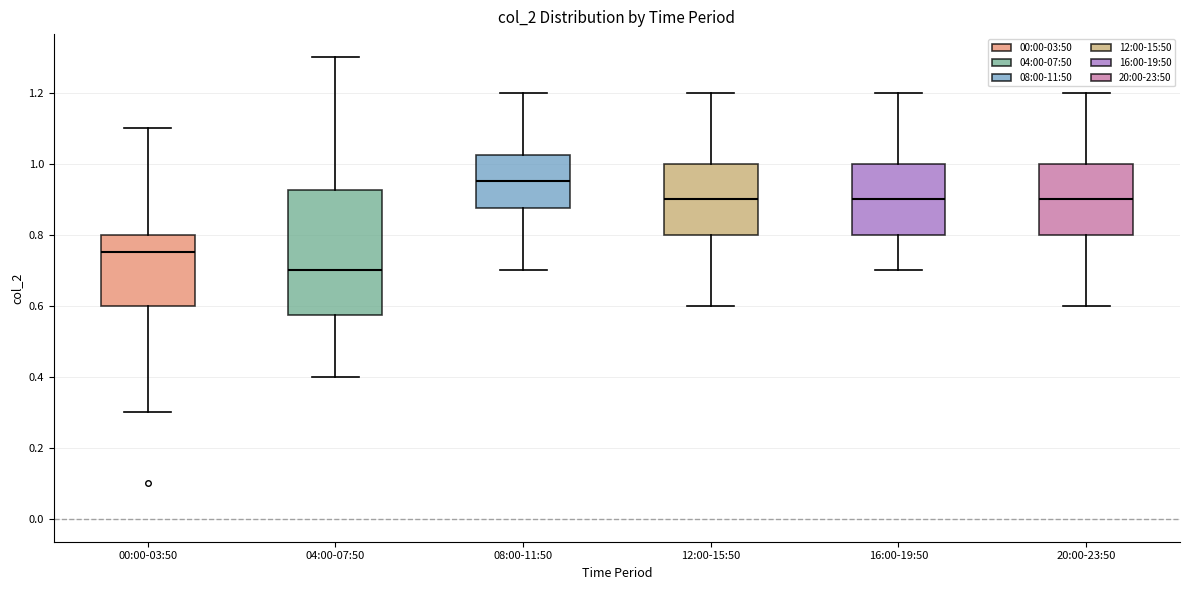

Where does the lower whisker of the box for 08:00-11:50 end on the y-axis? The values are not printed on the chart, so give them approximately, as read against the axis.

0.70